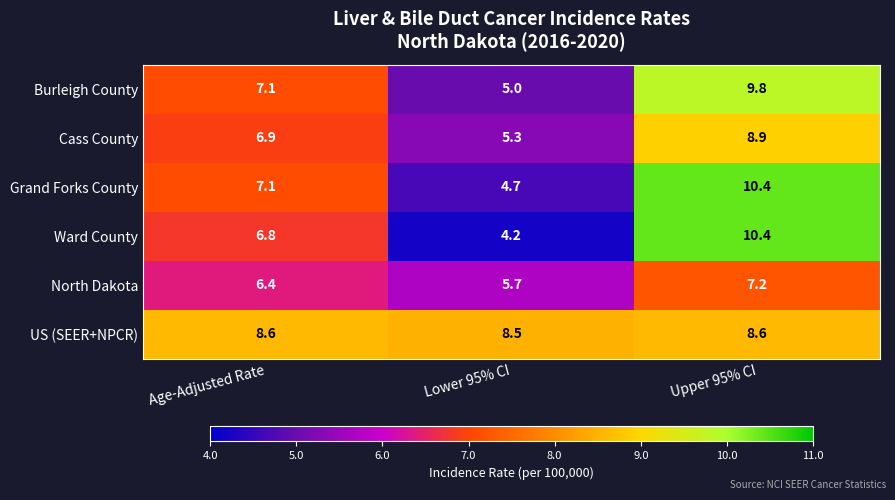

What is the sum of the US (SEER+NPCR) values at Upper 95% CI and Lower 95% CI?

17.1